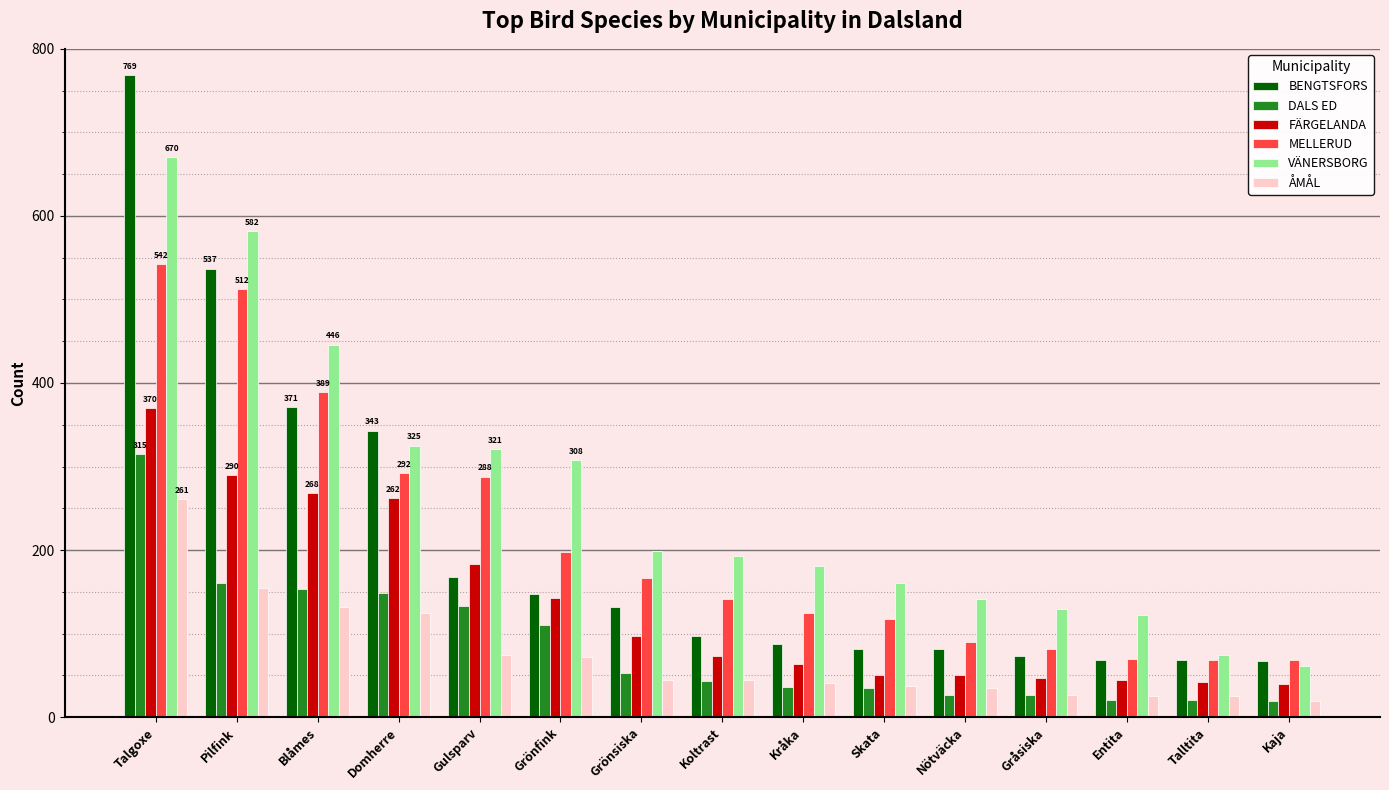

What is the sum of all FÄRGELANDA values?

2026